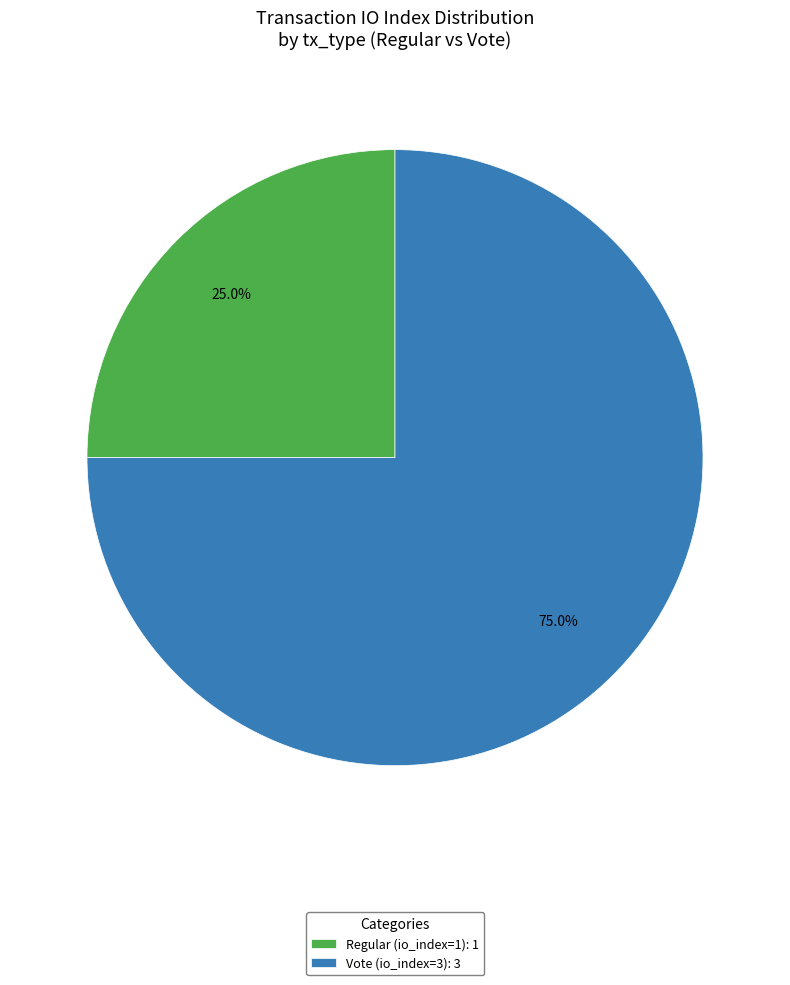

Rank the categories by value from highest to lowest.

Vote (io_index=3), Regular (io_index=1)